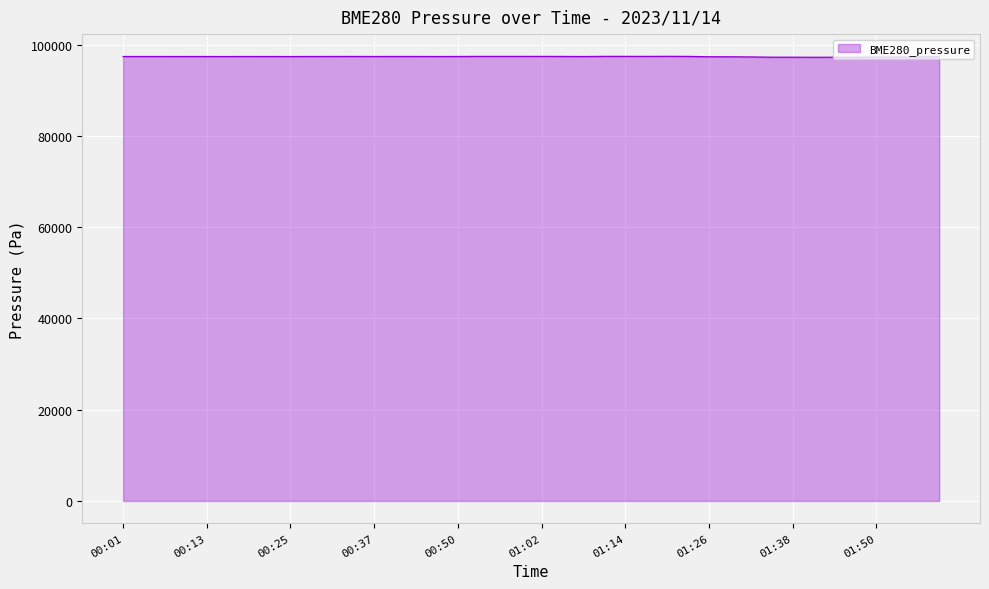

What is the smallest value displayed?

97211.2